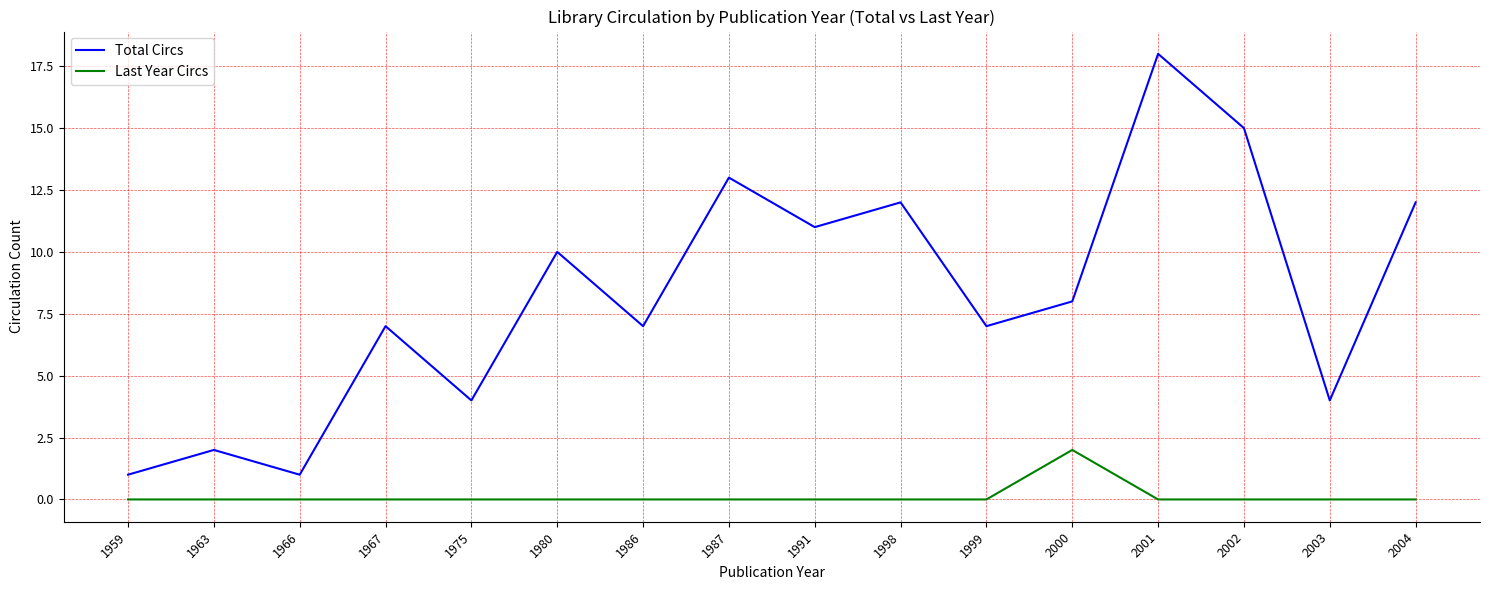

At which category does the chart reach its peak across all series?

2001